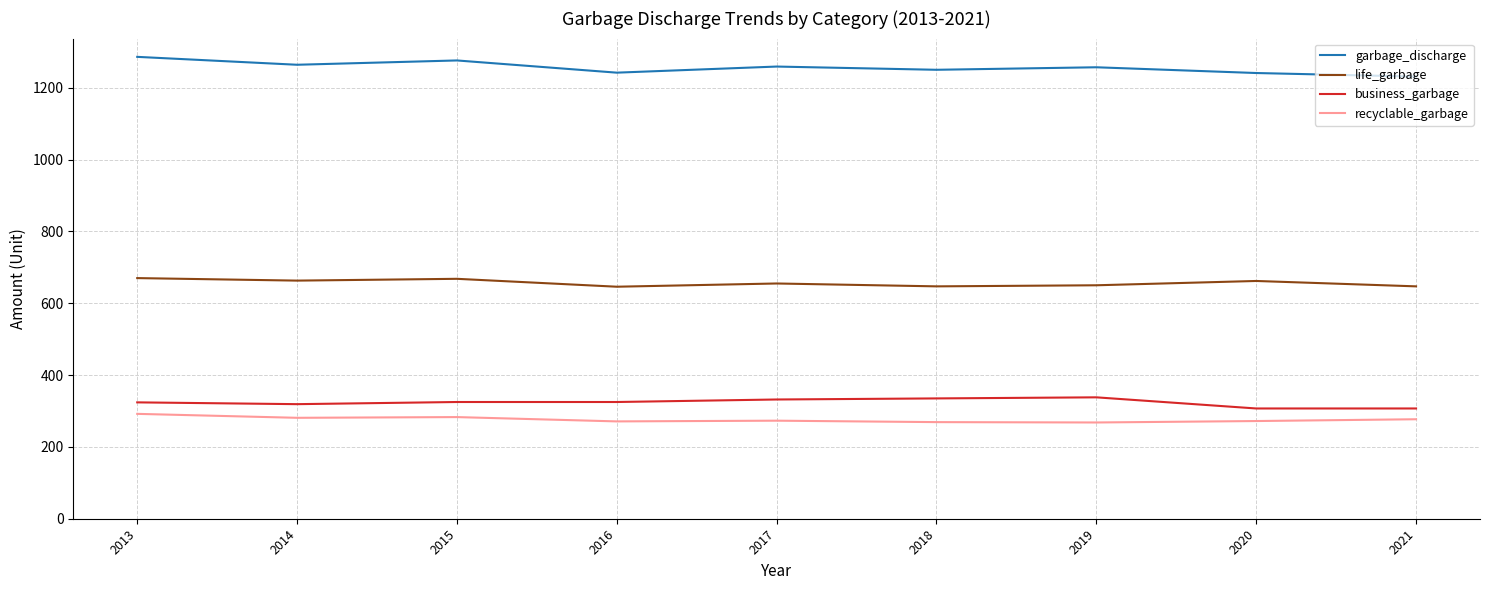

What is the total value across all series at 2019?

2513